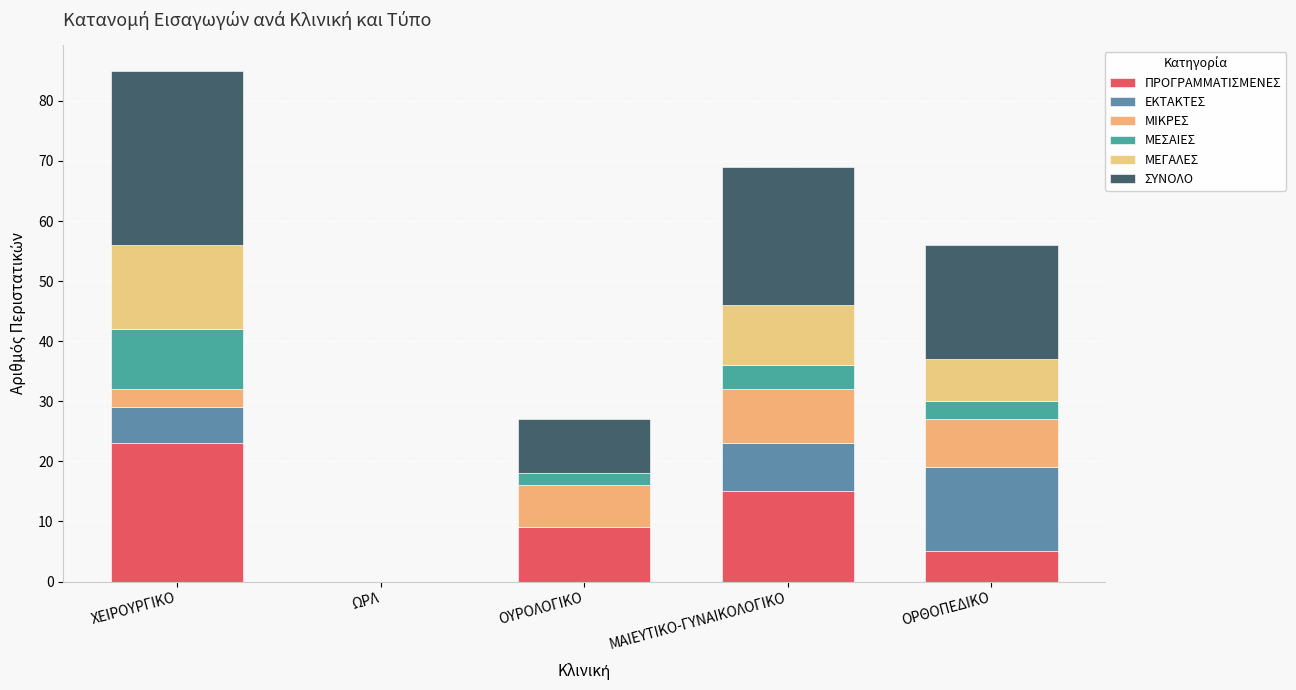

Are the bars horizontal?

No